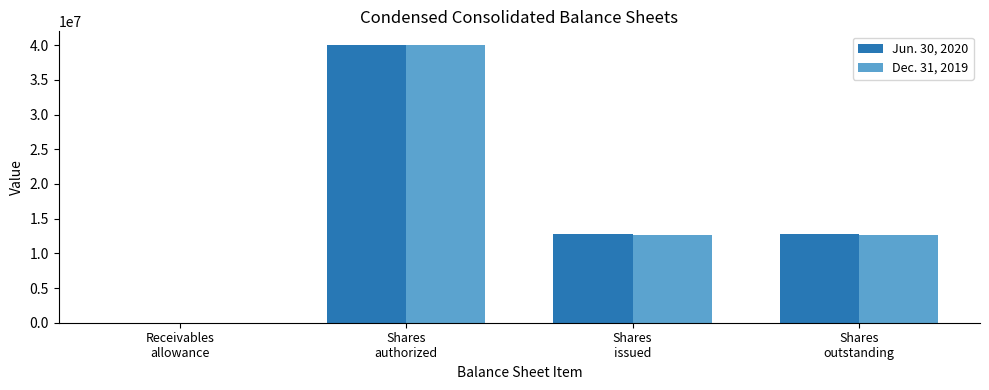

What is the spread (max minus min) of values at Shares
issued?

142000